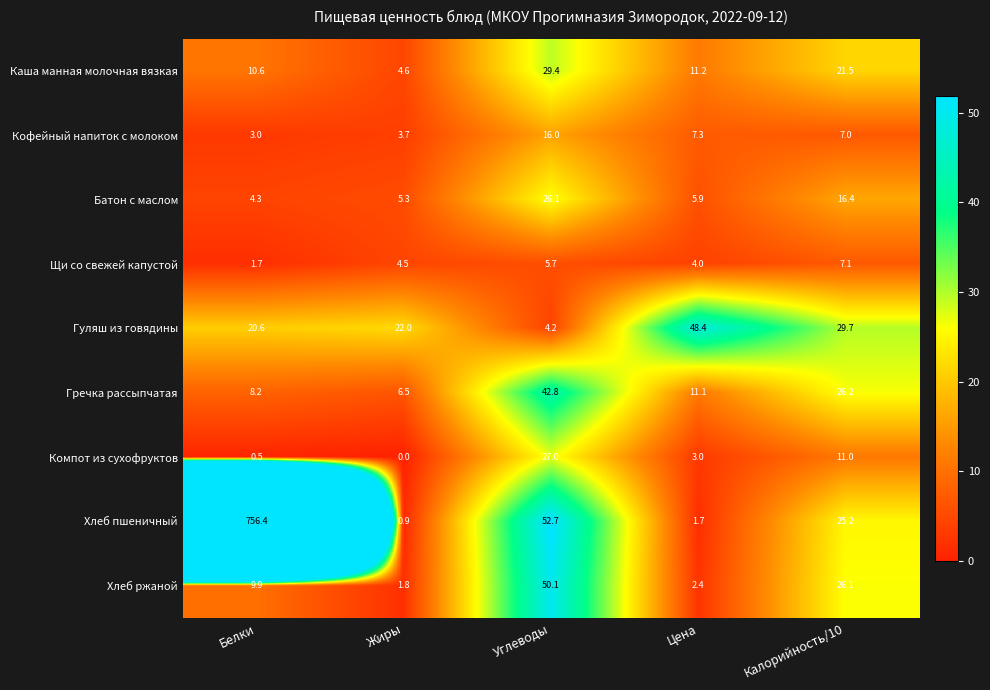

Rank the series at Цена from highest to lowest value.

Гуляш из говядины, Каша манная молочная вязкая, Гречка рассыпчатая, Кофейный напиток с молоком, Батон с маслом, Щи со свежей капустой, Компот из сухофруктов, Хлеб ржаной, Хлеб пшеничный